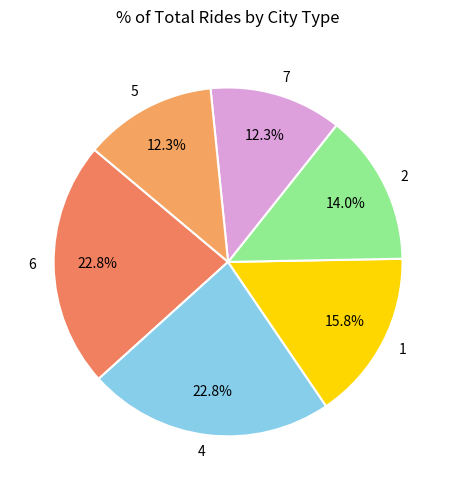

What is the ratio of the value at 1 to the value at 5?

1.3